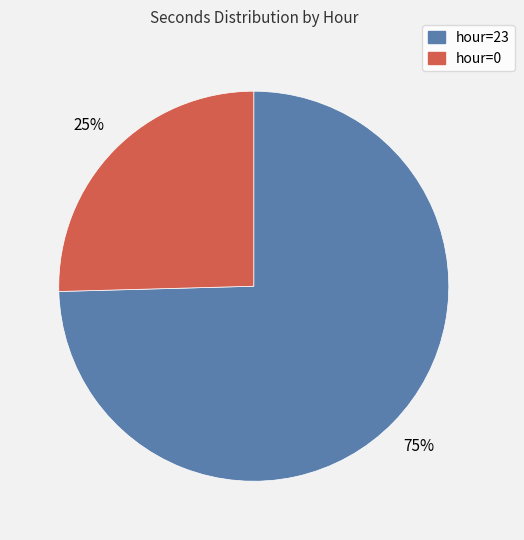

The hour=0 slice represents 25% of the pie. True or false?

True